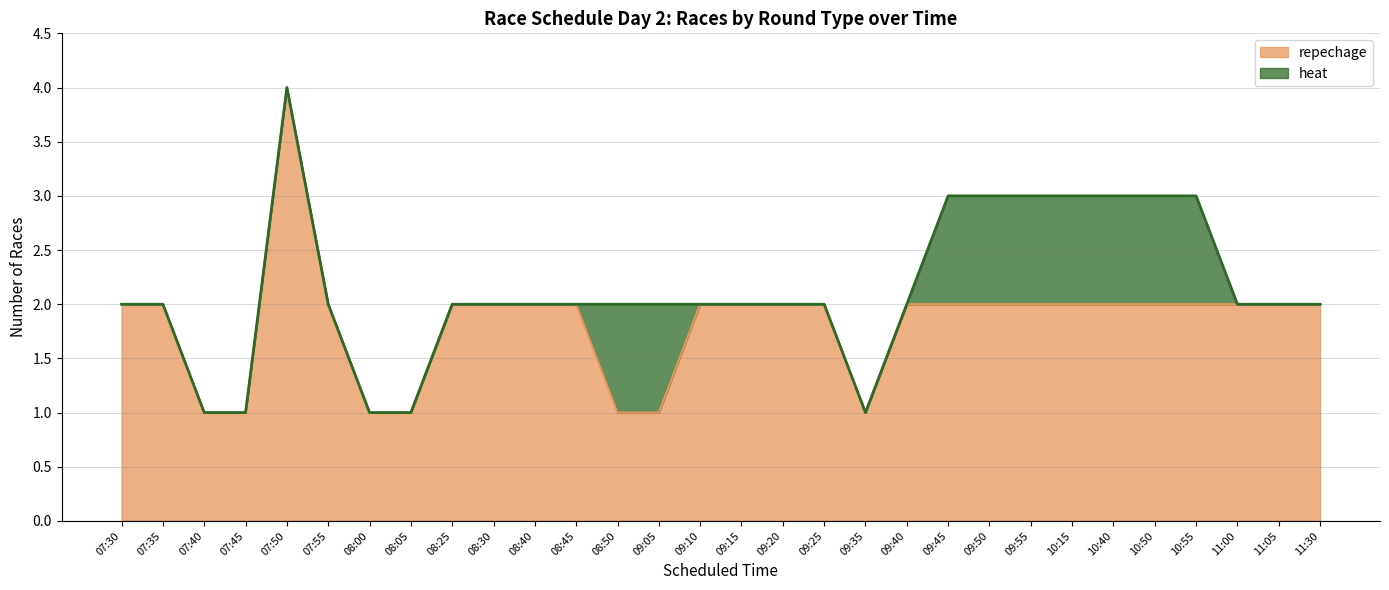

List the labels in order of value, largest first.

07:50, 07:30, 07:35, 07:55, 08:25, 08:30, 08:40, 08:45, 09:10, 09:15, 09:20, 09:25, 09:40, 09:45, 09:50, 09:55, 10:15, 10:40, 10:50, 10:55, 11:00, 11:05, 11:30, 07:40, 07:45, 08:00, 08:05, 08:50, 09:05, 09:35